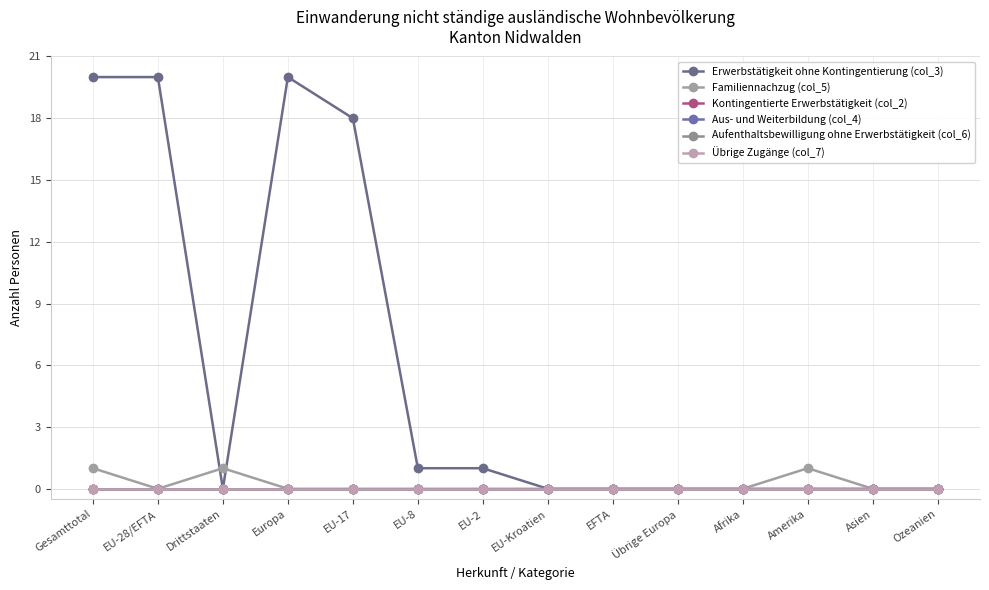

What is the spread (max minus min) of values at Amerika?

1